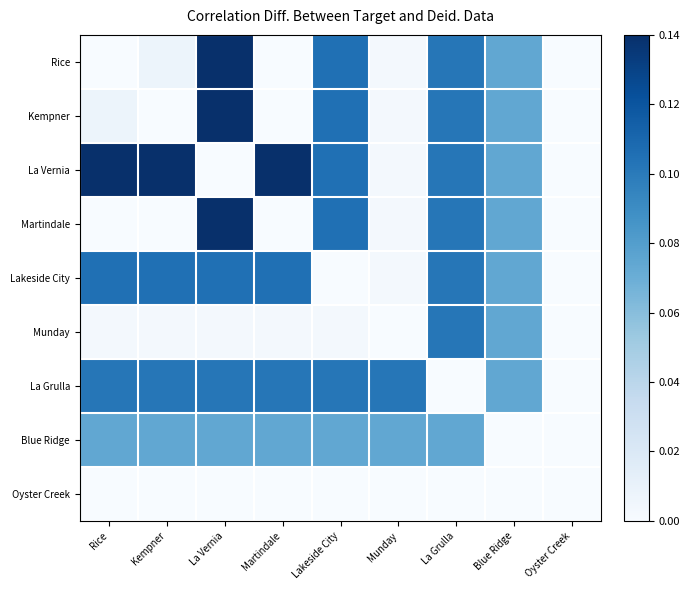

At which category does the chart reach its peak across all series?

La Vernia